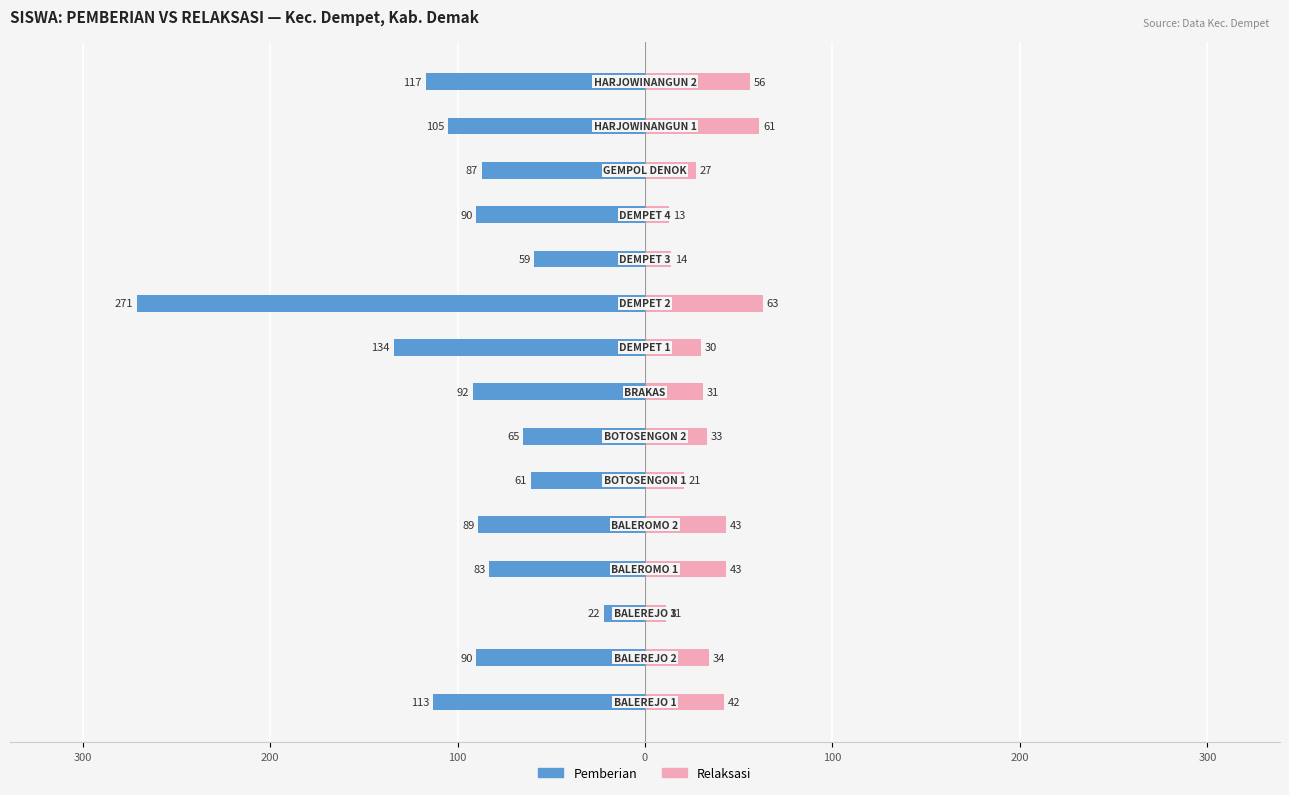

What is the approximate value of Pemberian at 13, to the nearest 5?

-105